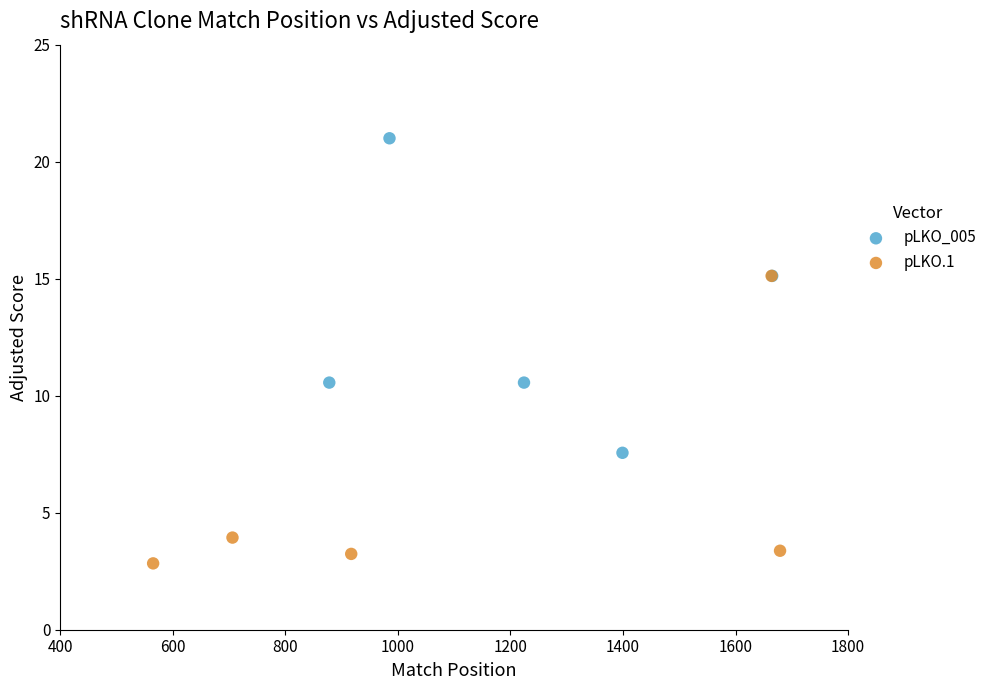

What are all the series names shown in the legend?

pLKO_005, pLKO.1